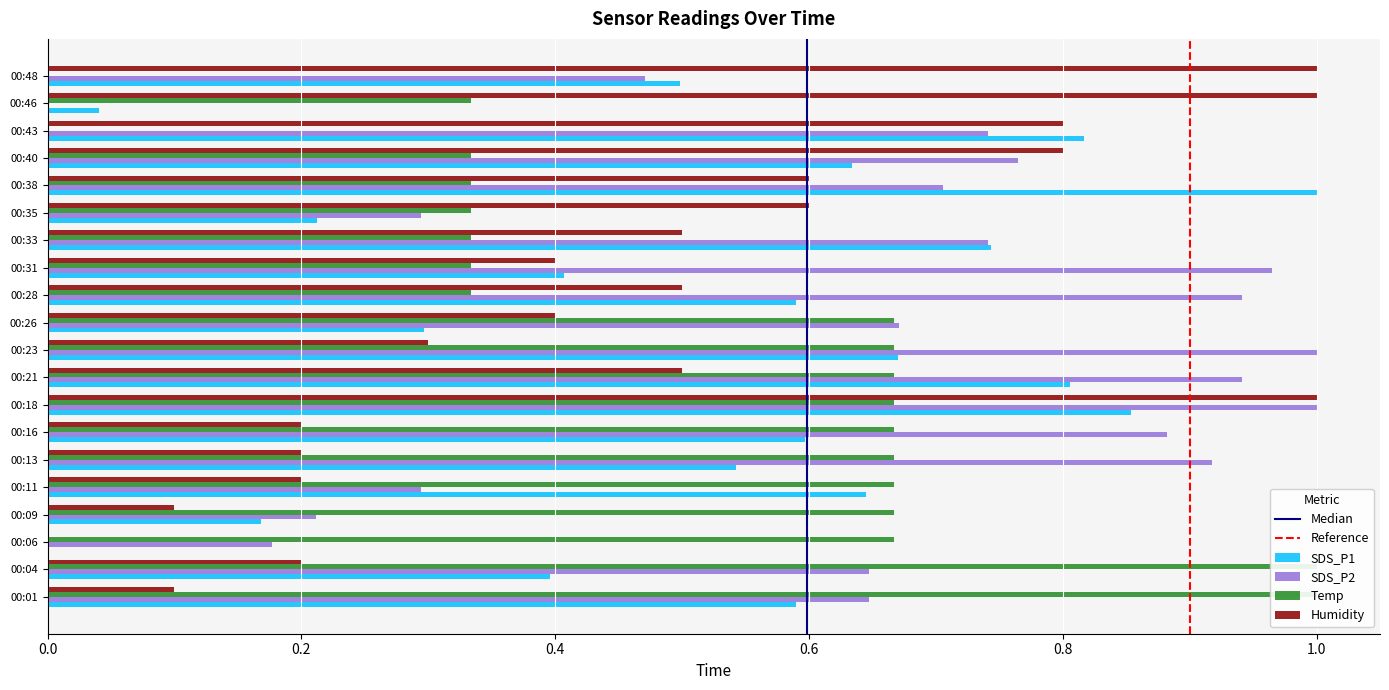

What is the sum of all Temp values?

10.3